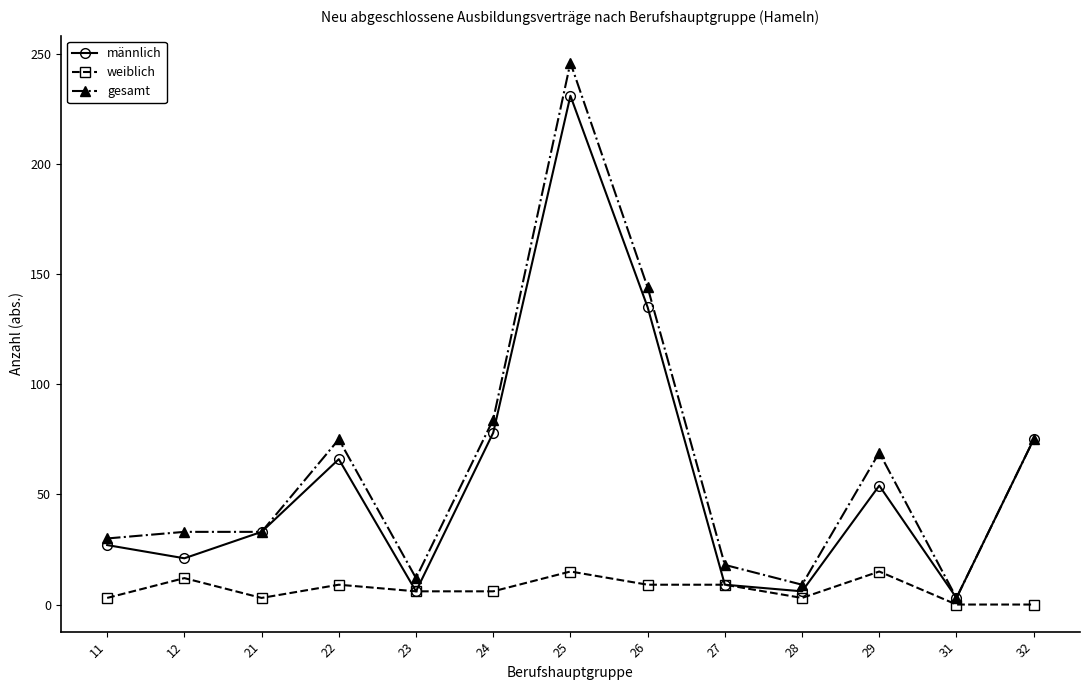

Reading right to left, extract all data points from this chart.

männlich: 75	3	54	6	9	135	231	78	6	66	33	21	27
weiblich: 0	0	15	3	9	9	15	6	6	9	3	12	3
gesamt: 75	3	69	9	18	144	246	84	12	75	33	33	30